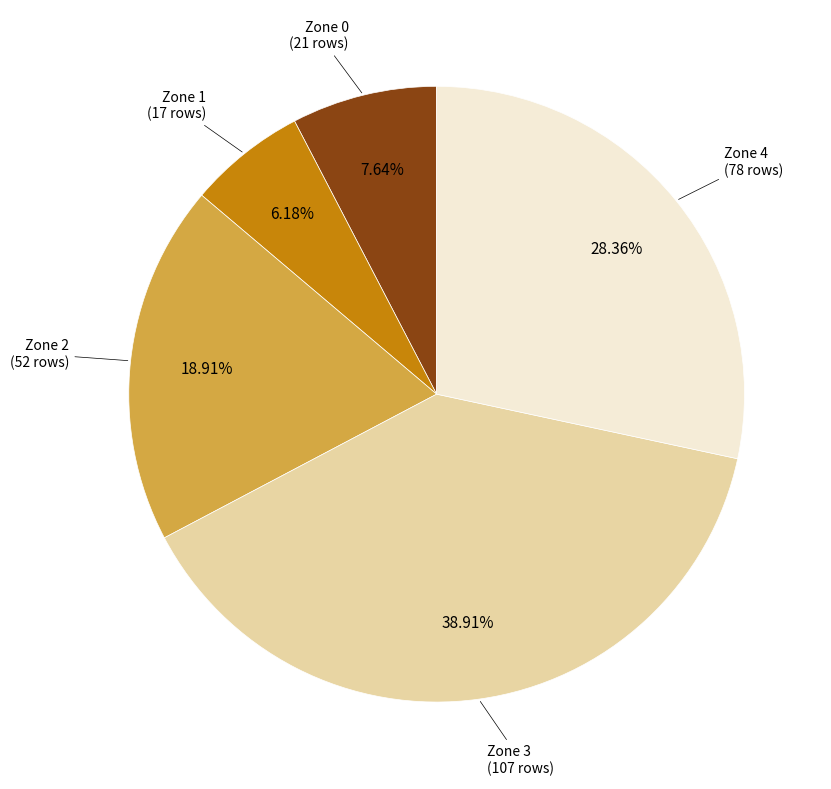

Is there any slice that represents more than half of the pie?

No